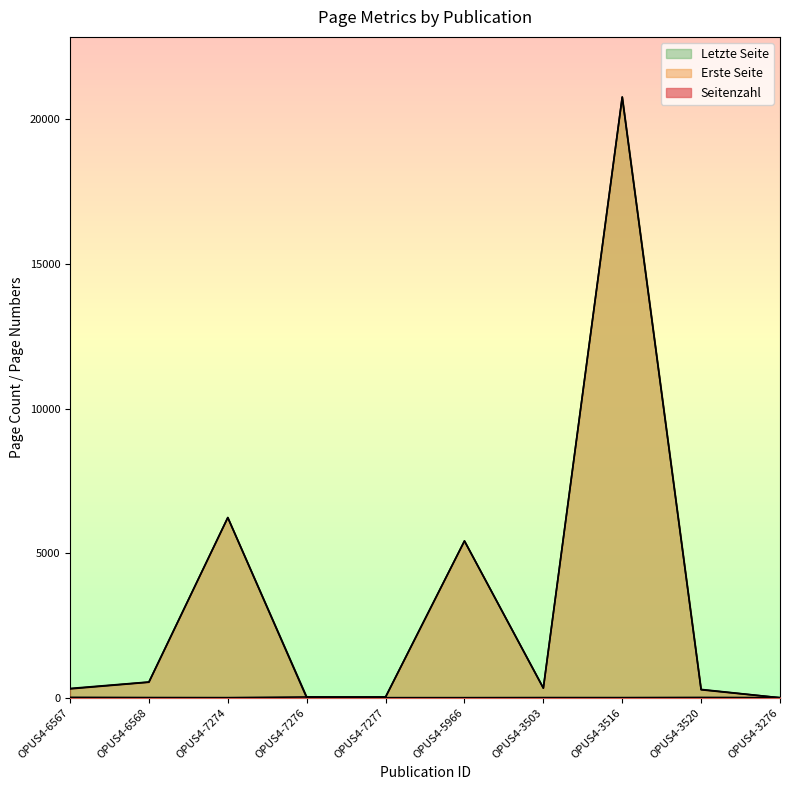

How many lines are shown in the chart?

3